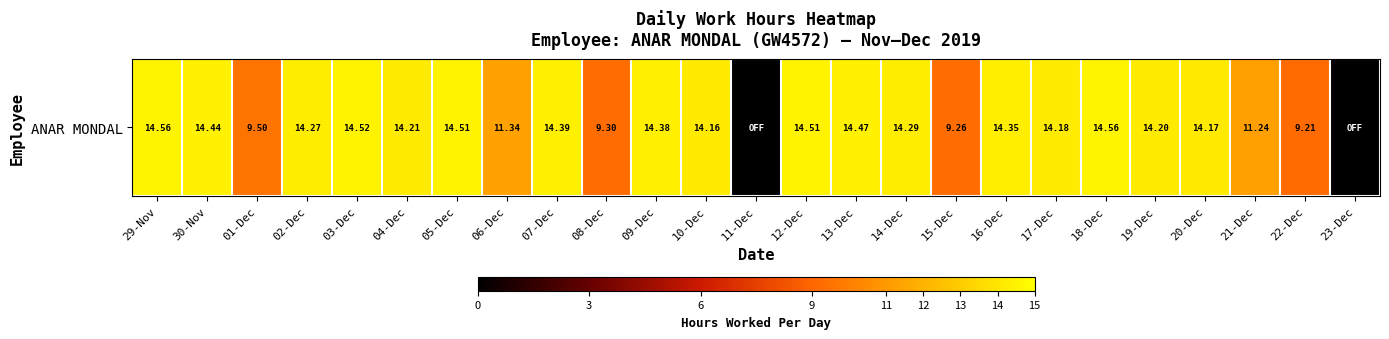

What is the sum of the values at 03-Dec and 11-Dec?

14.5